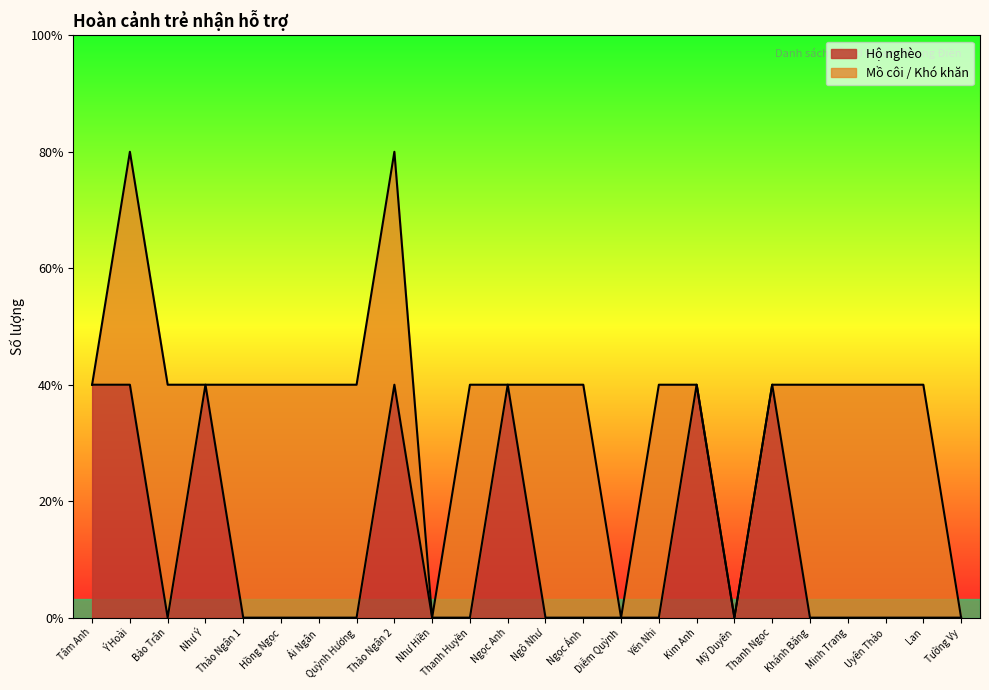

Reading right to left, what are all the values shown in this chart?

Tường Vy=0	Lan=0	Uyên Thảo=0	Minh Trang=0	Khánh Băng=0	Thanh Ngọc=1	Mỹ Duyên=0	Kim Anh=1	Yến Nhi=0	Diễm Quỳnh=0	Ngọc Ánh=0	Ngô Như=0	Ngọc Anh=1	Thanh Huyền=0	Như Hiền=0	Thảo Ngân 2=1	Quỳnh Hương=0	Ái Ngân=0	Hồng Ngọc=0	Thảo Ngân 1=0	Như Ý=1	Bảo Trân=0	Ý Hoài=1	Tâm Anh=1